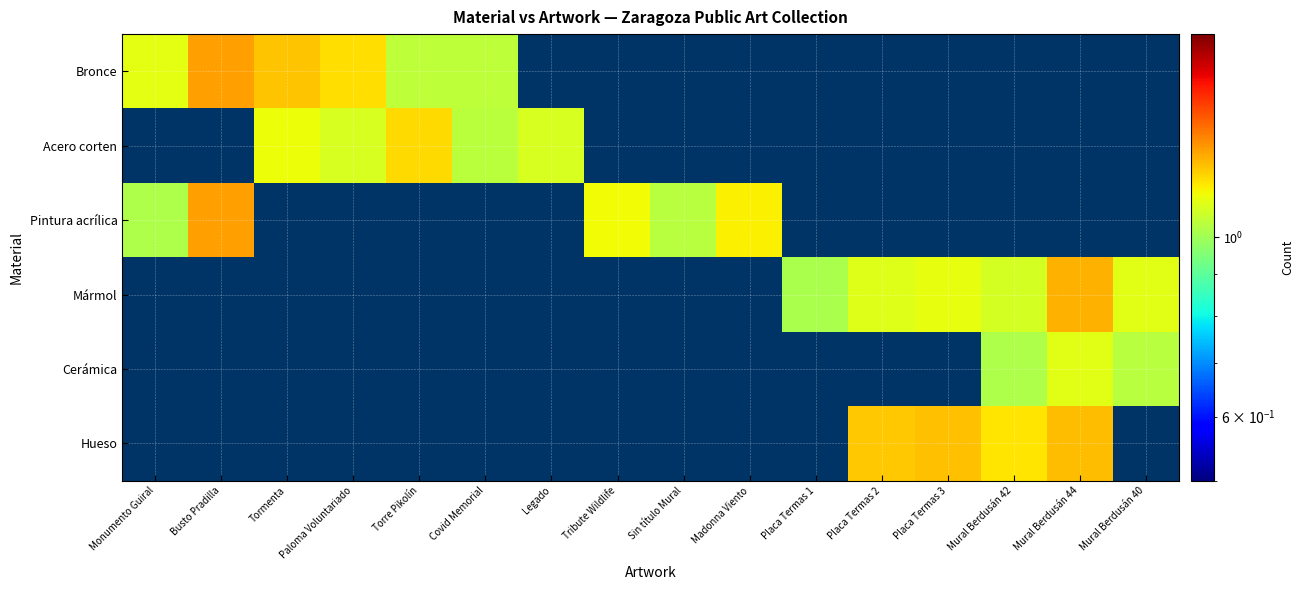

Between Covid Memorial and Mural Berdusán 42, which series saw the biggest shift?

Hueso